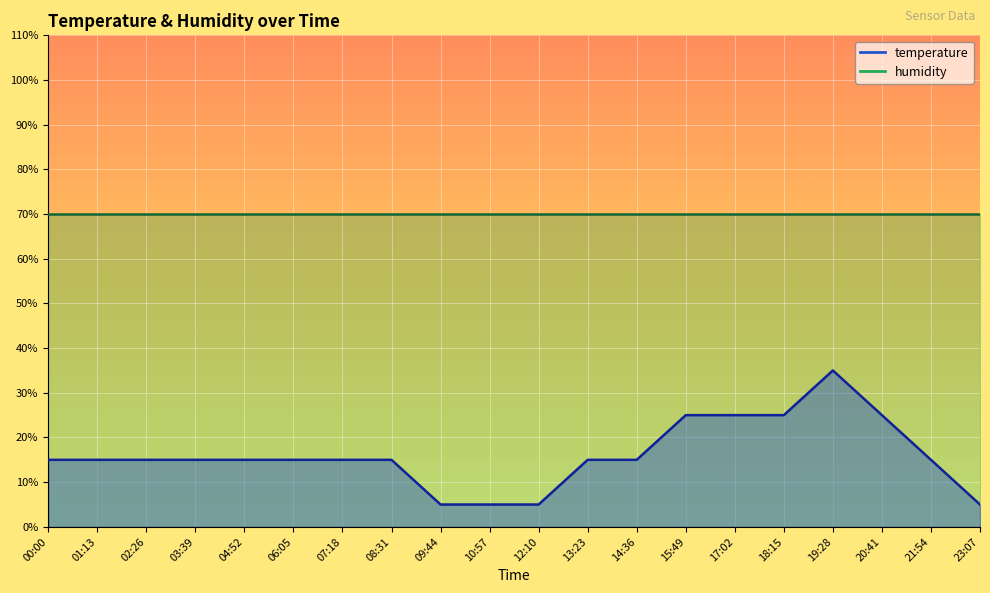

What is the minimum value shown in the chart?

5.0